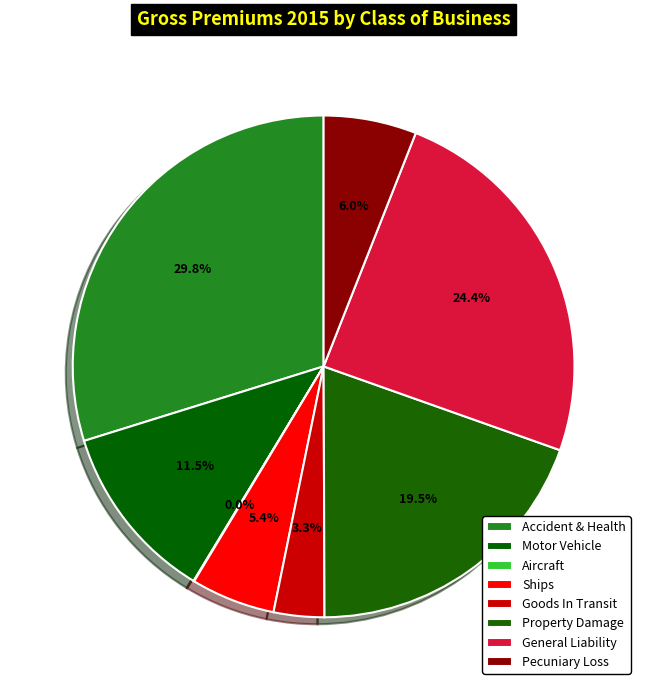

What percentage do Ships and Accident & Health together represent?

35.2%